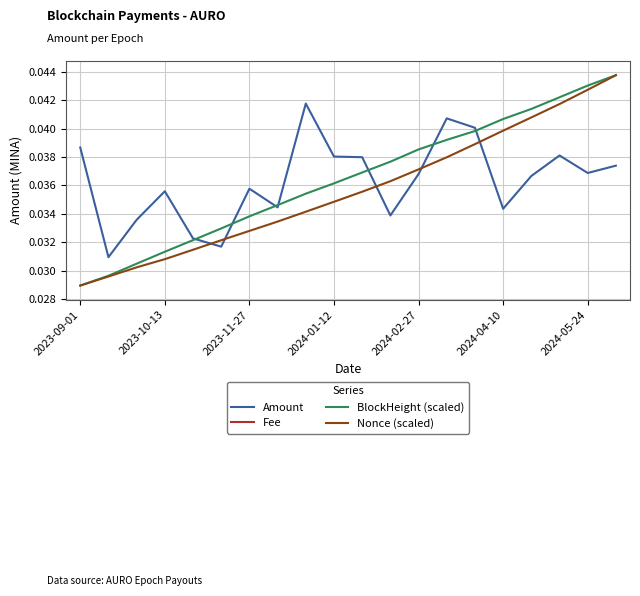

Is the value of BlockHeight (scaled) at 11 greater than the value of Nonce (scaled) at 11?

Yes